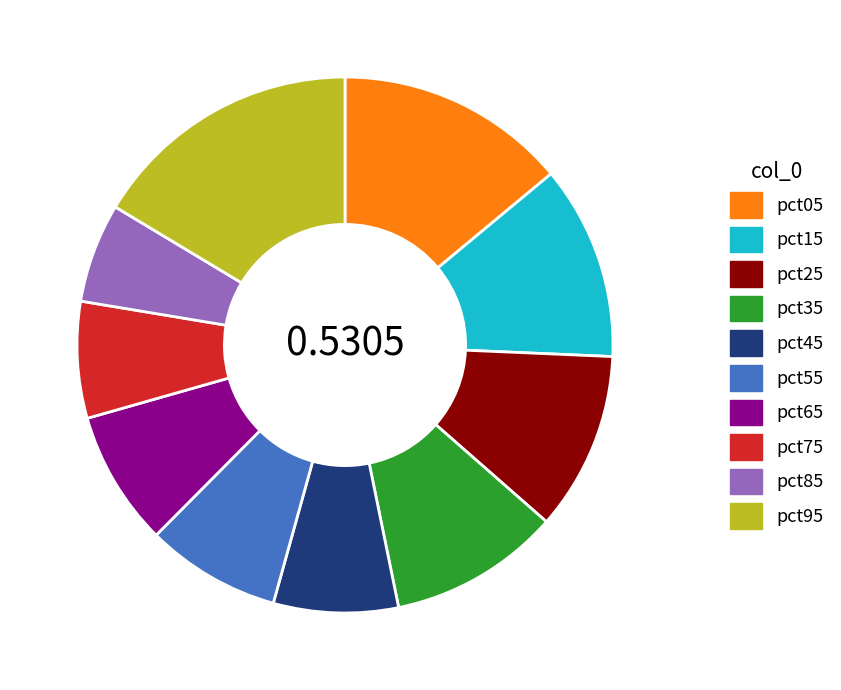

Does any single category account for the majority?

No